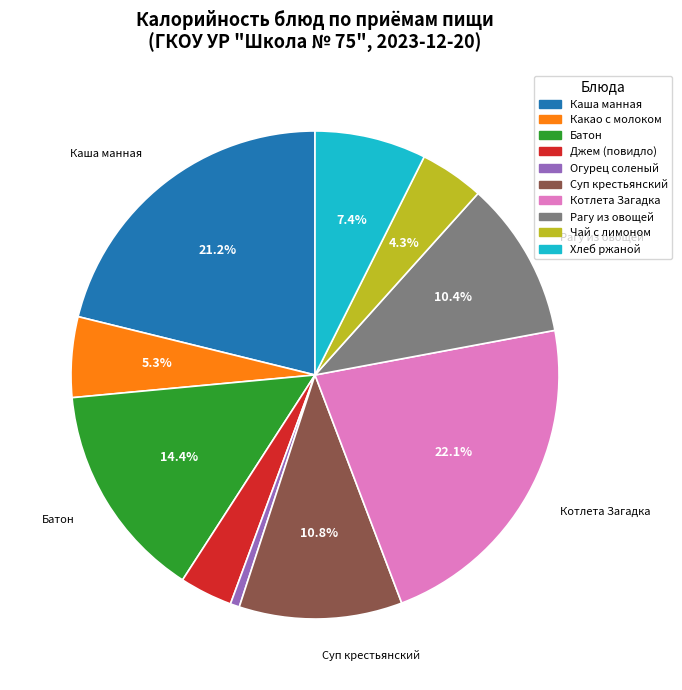

How many slices are in this pie chart?

10